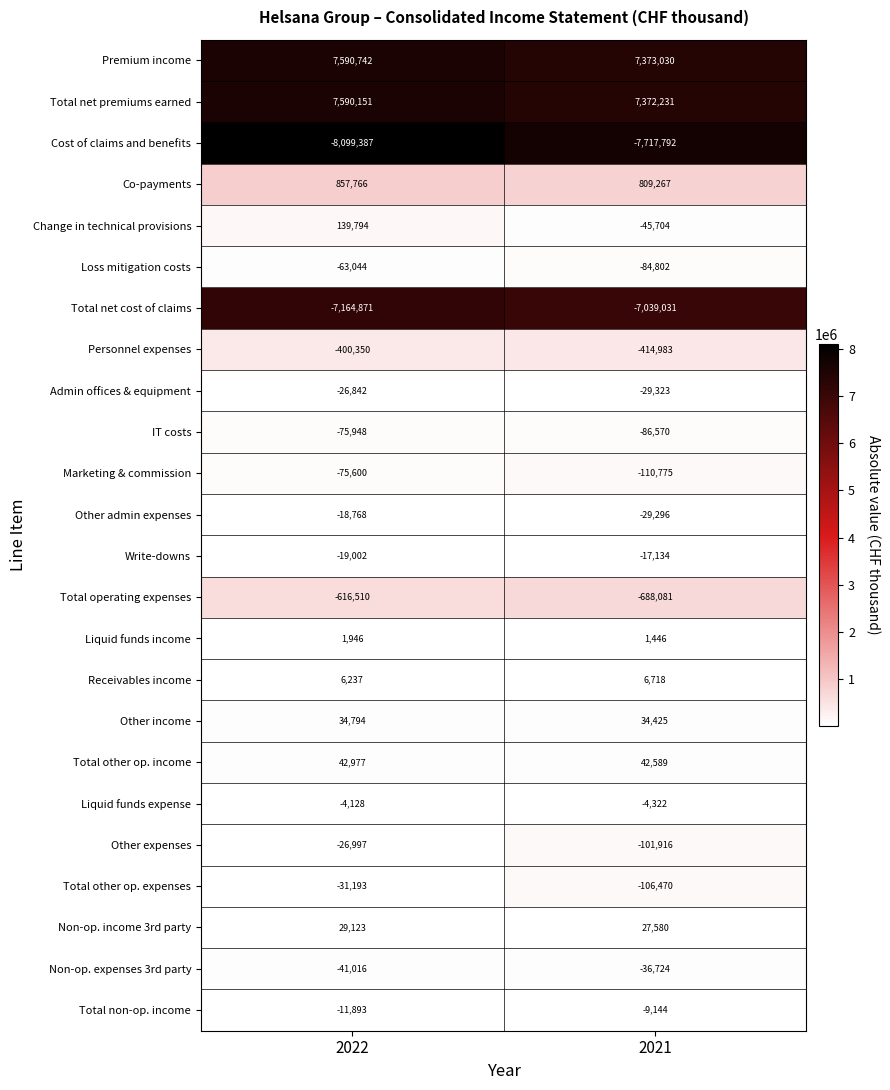

List the labels in order of Liquid funds income value, smallest first.

2021, 2022